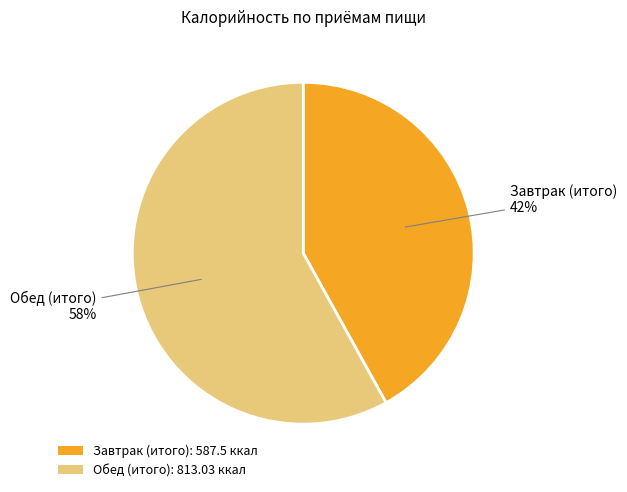

True or false: Завтрак (итого) accounts for 42% of the total.

True